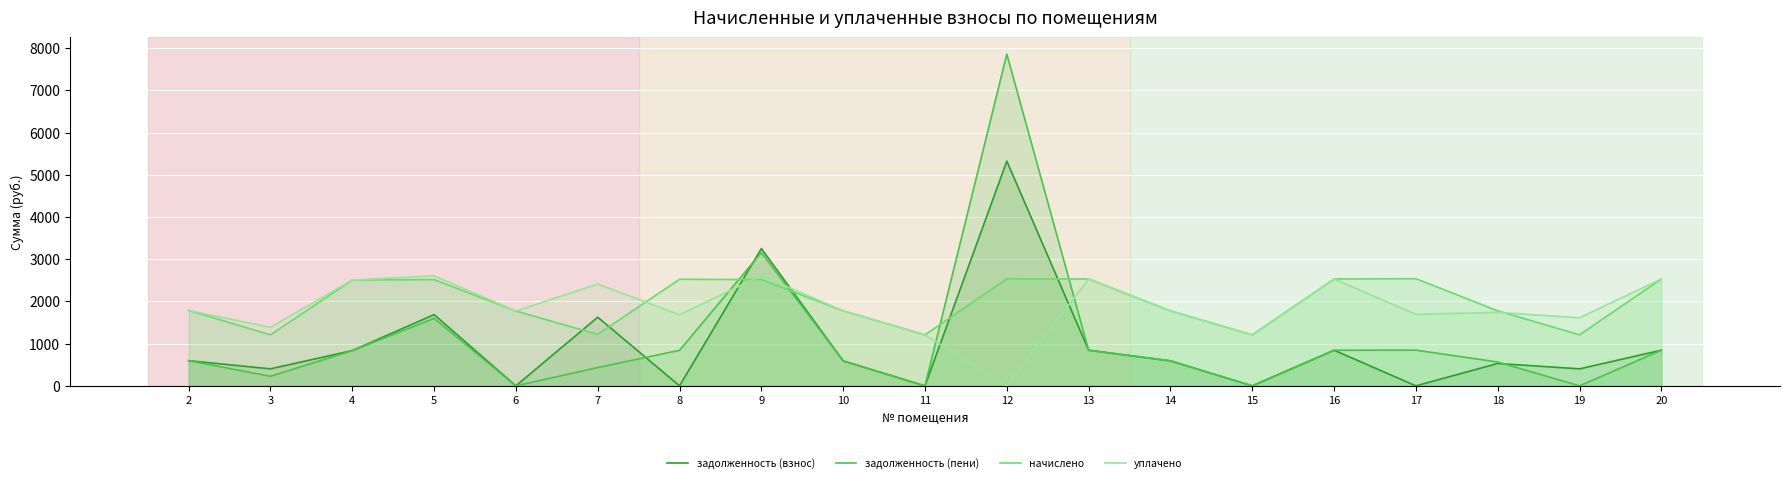

Reading left to right, list all the values displayed in this chart.

задолженность (взнос): 596.1	403.1	835.7	1688.5	0.0	1627.2	0.0	3253.8	592.2	0.0	5325.9	844.3	592.4	0.0	844.3	0.0	529.9	403.1	844.3
задолженность (пени): 596.1	226.4	835.7	1599.2	0.0	433.9	841.9	3158.2	591.9	0.0	7862.6	844.3	592.4	0.0	844.3	846.8	564.6	0.0	844.3
начислено: 1788.2	1209.3	2507.2	2518.2	1773.5	1220.4	2525.6	2518.2	1777.1	1209.3	2536.7	2533.0	1777.1	1209.3	2533.0	2540.3	1777.1	1209.3	2533.0
уплачено: 1788.2	1386.0	2507.2	2607.5	1773.7	2413.7	1683.7	2613.7	1777.5	1209.3	0.0	2533.0	1777.1	1209.3	2533.0	1693.6	1742.5	1612.4	2532.9